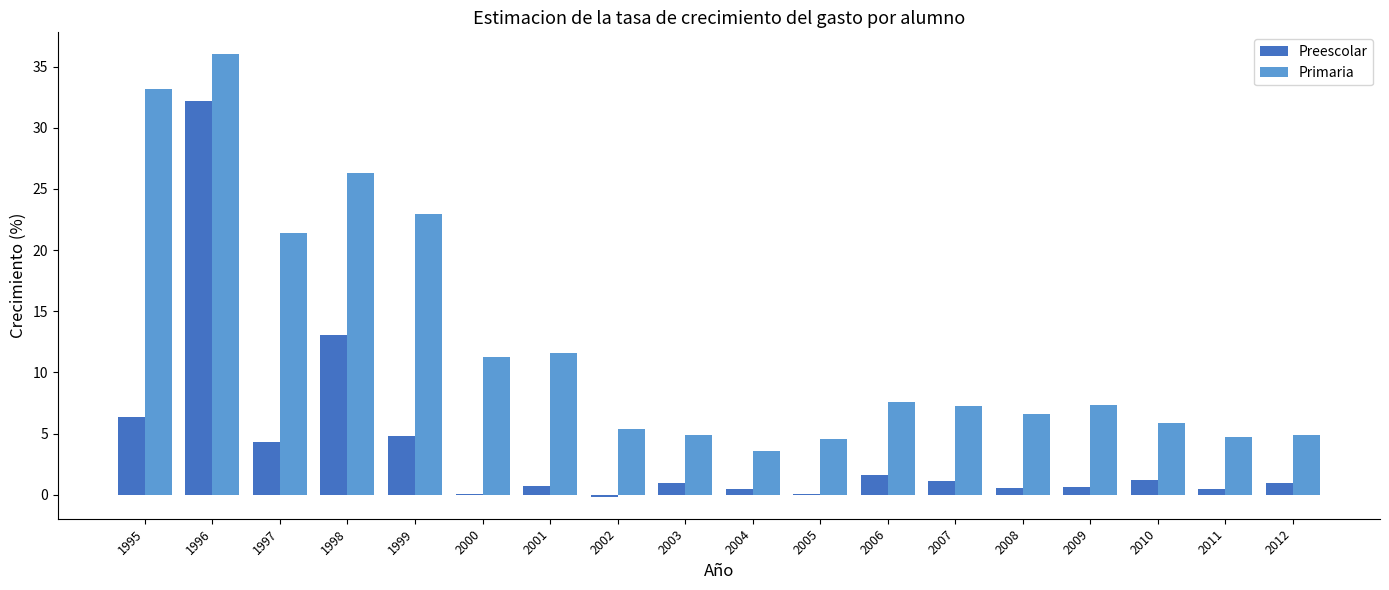

Which category has the highest value in the Preescolar series?

1996